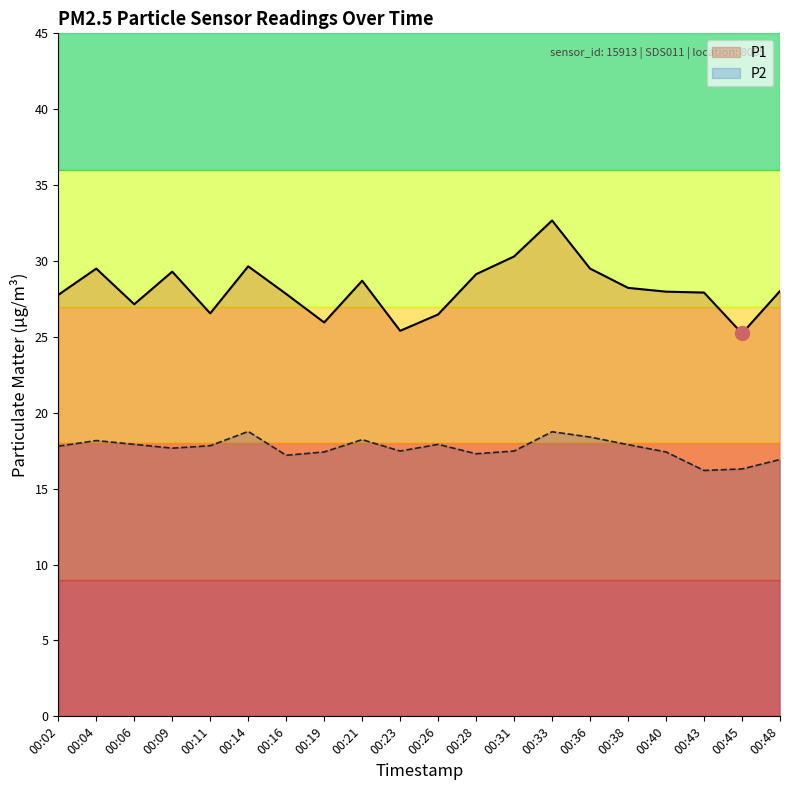

List the labels in order of P2 value, largest first.

00:14, 00:33, 00:36, 00:21, 00:04, 00:06, 00:26, 00:38, 00:11, 00:02, 00:09, 00:23, 00:31, 00:19, 00:40, 00:28, 00:16, 00:48, 00:45, 00:43